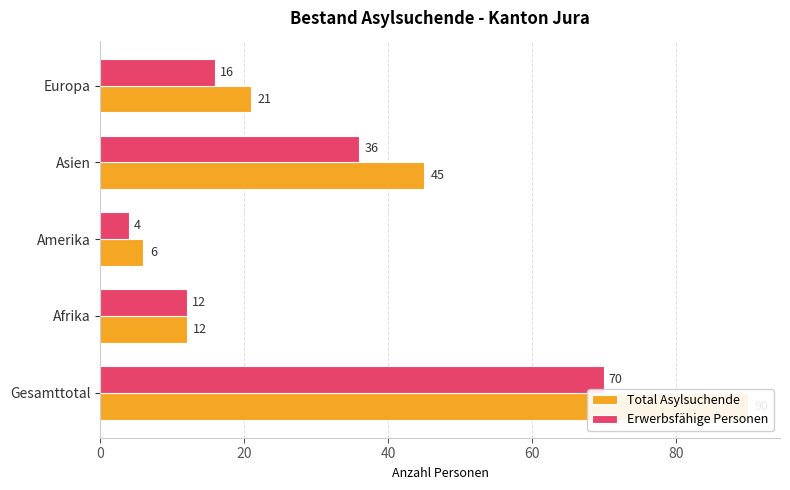

The value of Erwerbsfähige Personen at Amerika is 6. True or false?

False